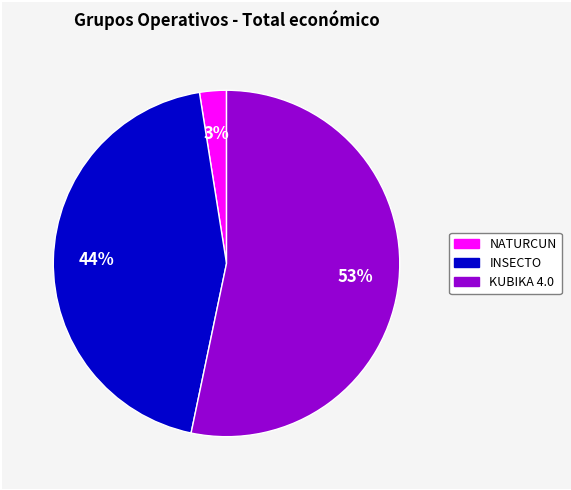

Count the number of slices in the pie.

3